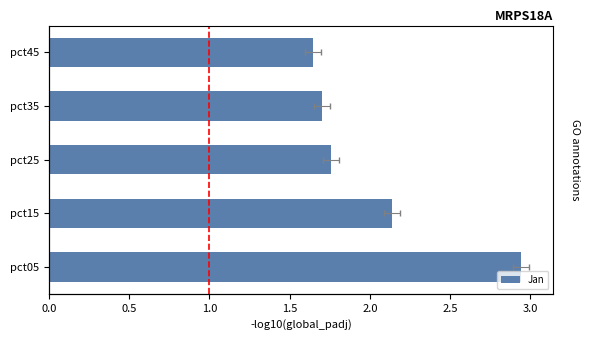

What is the difference between the second highest and second lowest values?

0.4